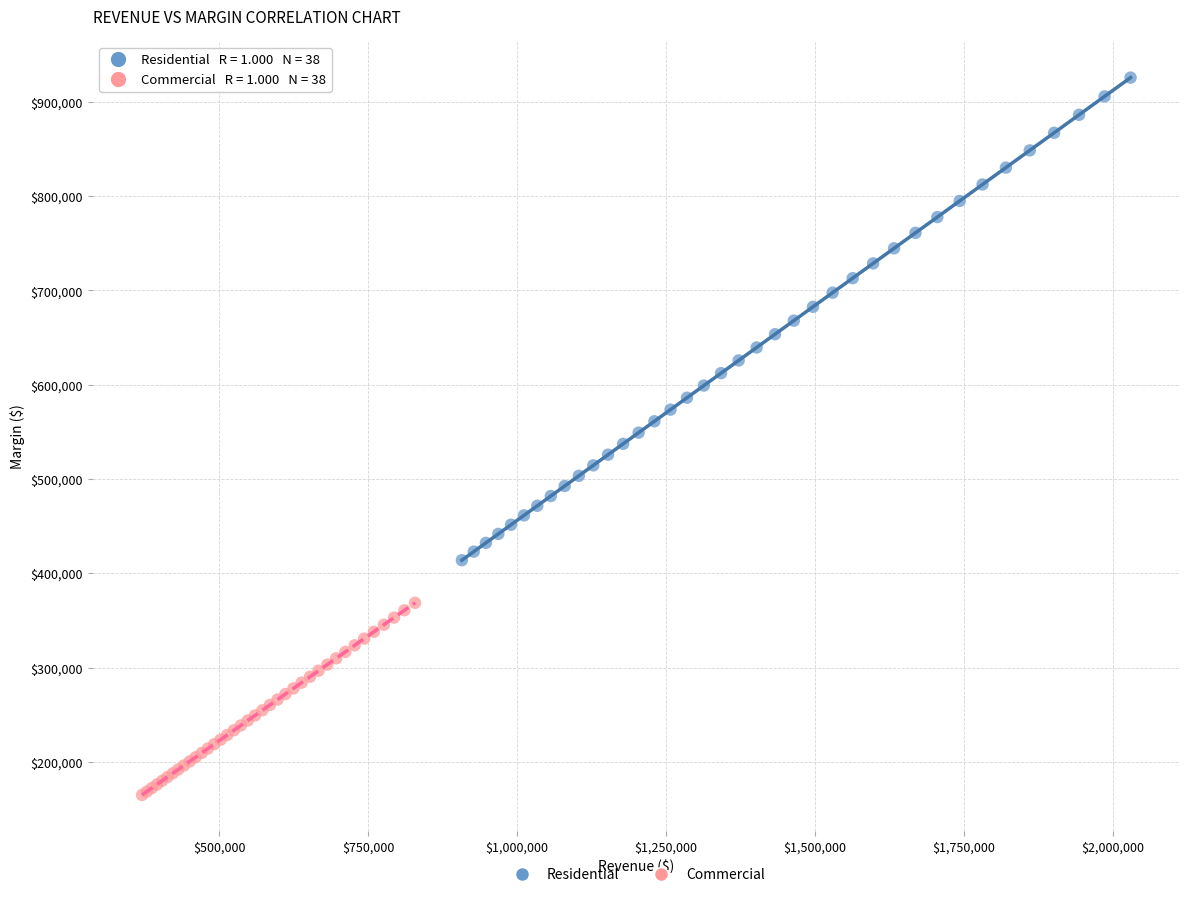

Which series has the widest spread of Y values?

Residential